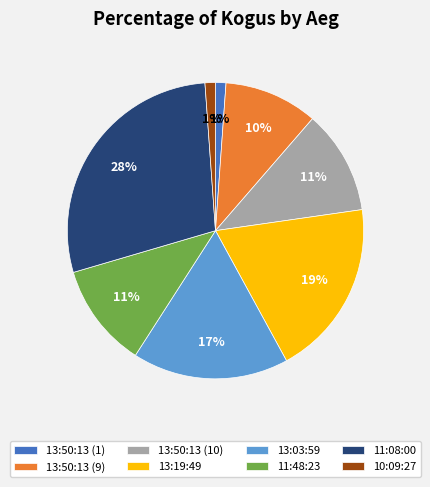

Is it true that 11:48:23 is 1% of the pie?

False